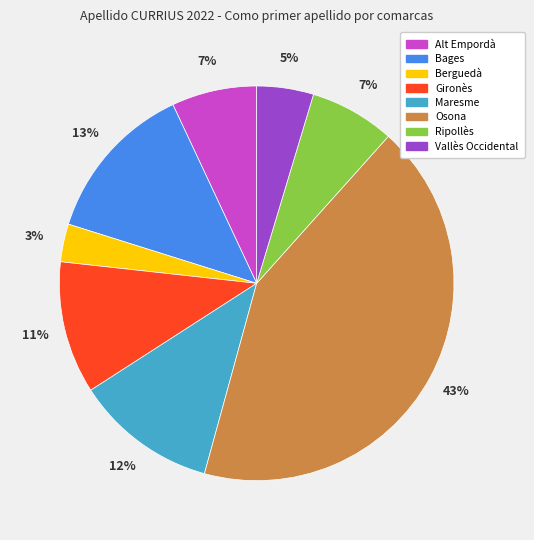

Which category has the smallest portion of the pie?

Berguedà